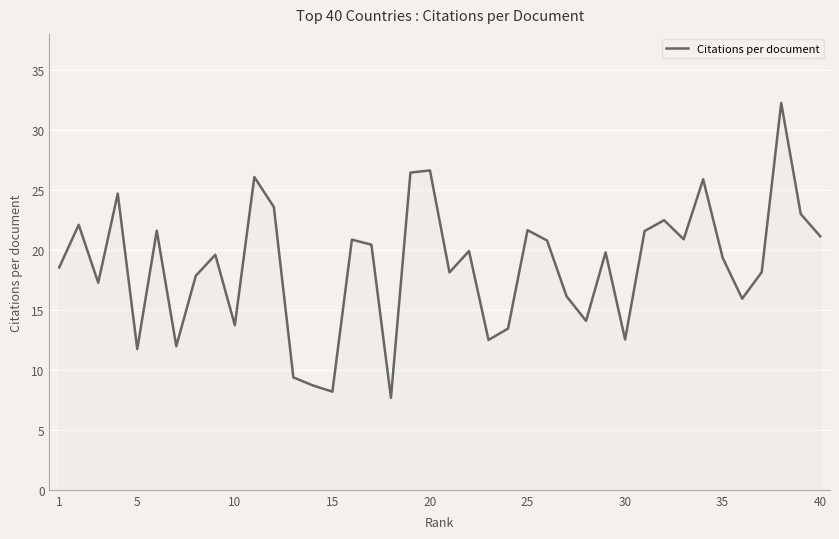

What is the maximum value shown in the chart?

32.2